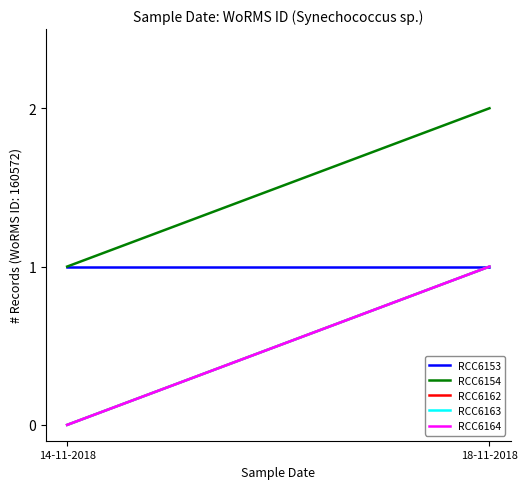

How many values in RCC6164 are above zero?

1